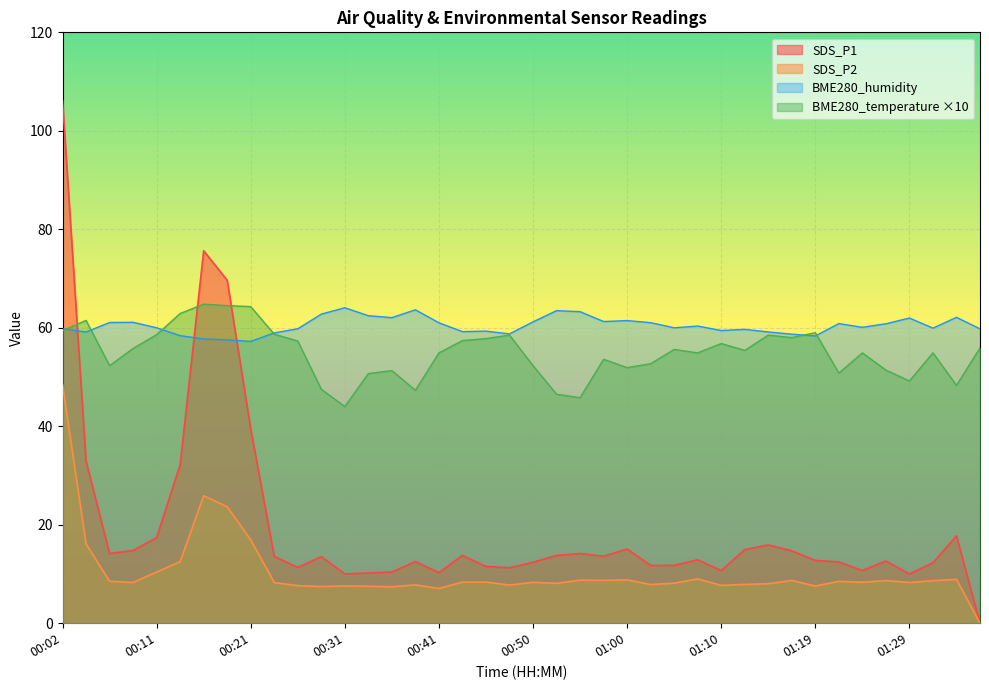

Which series changed the most between 00:55 and 01:07?

BME280_temperature